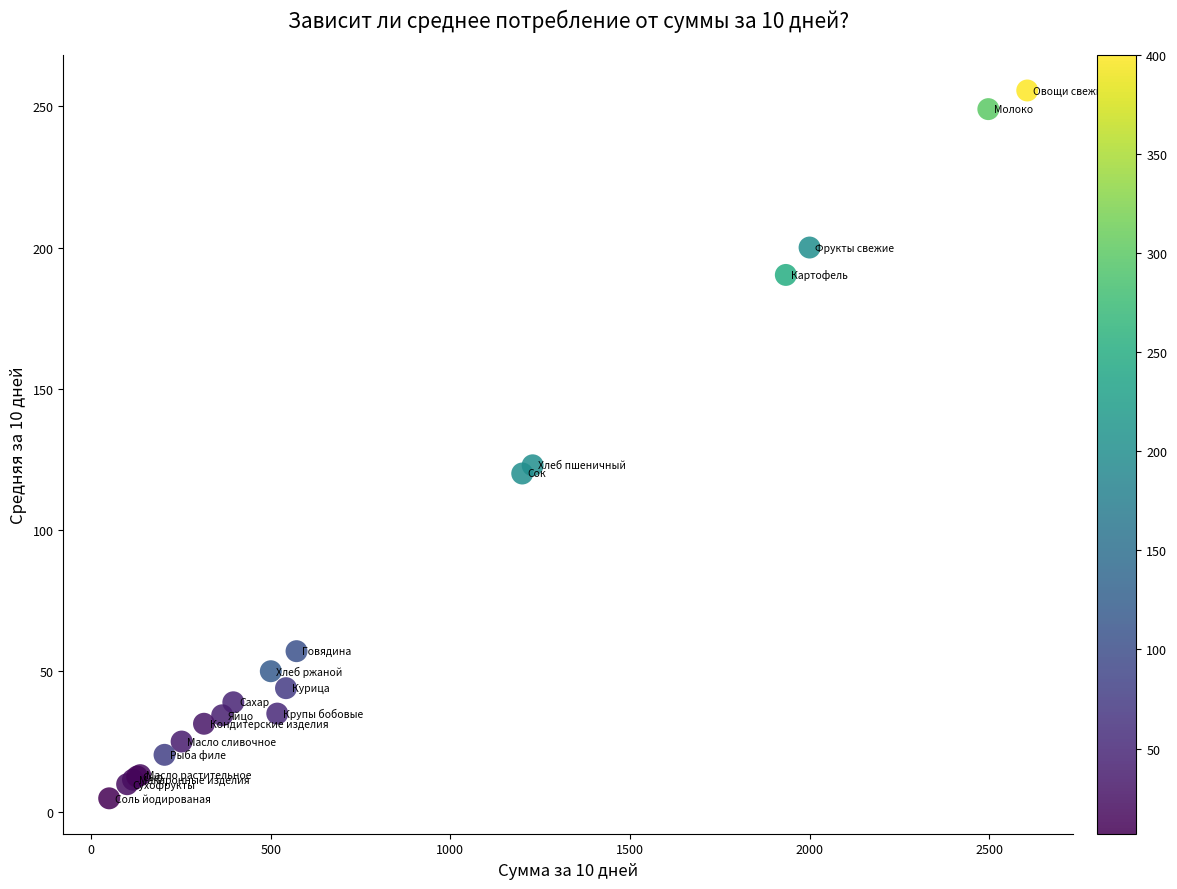

What Y value in the scatter plot is closest to 130?

122.9